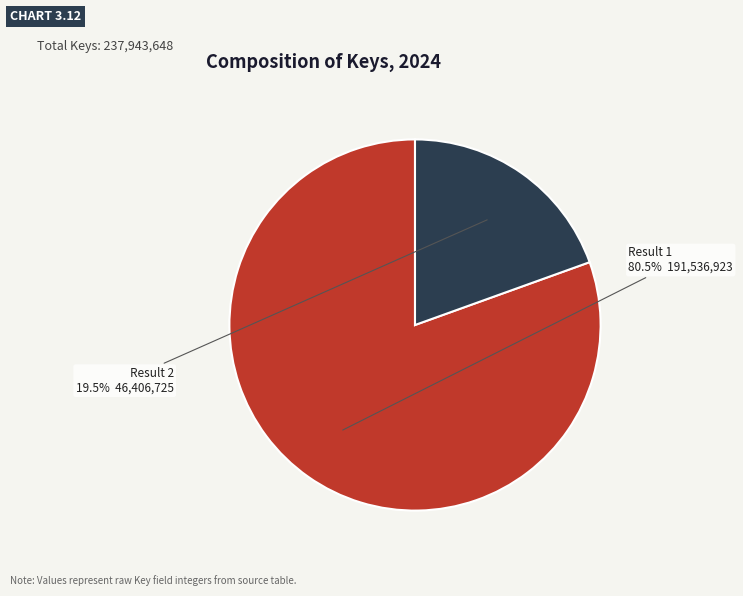

How many slices are in this pie chart?

2